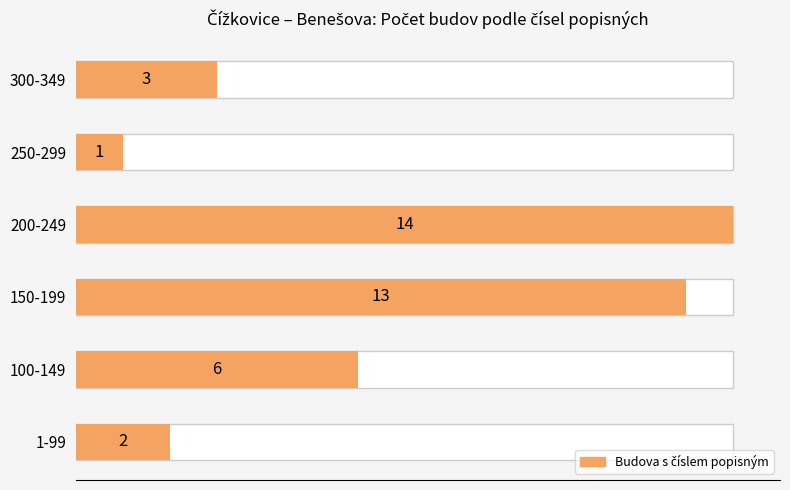

What is the change in value from 100-149 to 300-349?

-3